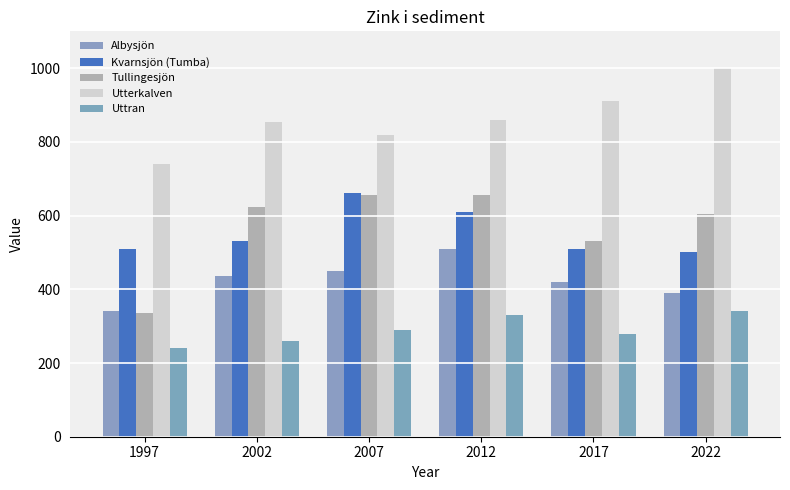

What is the difference between the Uttran values at 2017 and 2012?

50